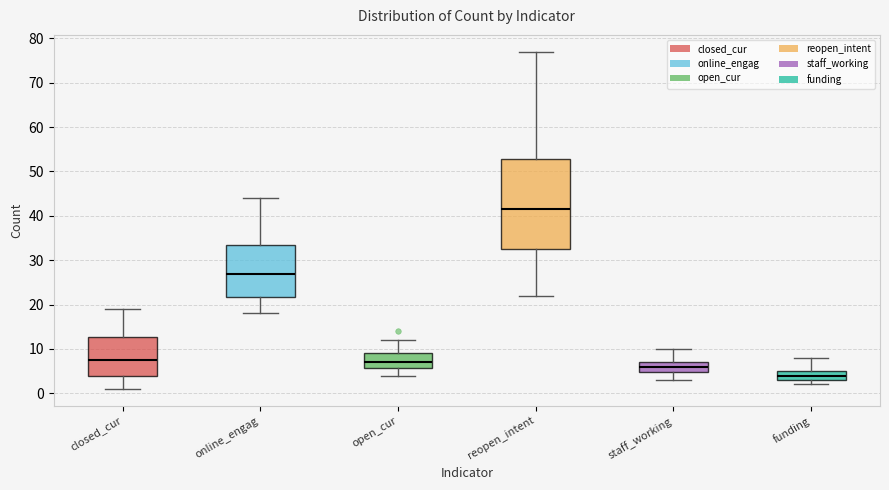

Reading left to right, transcribe this box plot: for each box, give where its median line is, the range the box spans, and where its two whiskers end, as read against the y-axis. The values are not printed on the chart, so give them approximately, as read against the axis.

closed_cur: median 8, box 4 to 13, whiskers 1 to 19
online_engag: median 27, box 22 to 34, whiskers 18 to 44
open_cur: median 7, box 6 to 9, whiskers 4 to 12
reopen_intent: median 42, box 33 to 53, whiskers 22 to 77
staff_working: median 6, box 5 to 7, whiskers 3 to 10
funding: median 4, box 3 to 5, whiskers 2 to 8